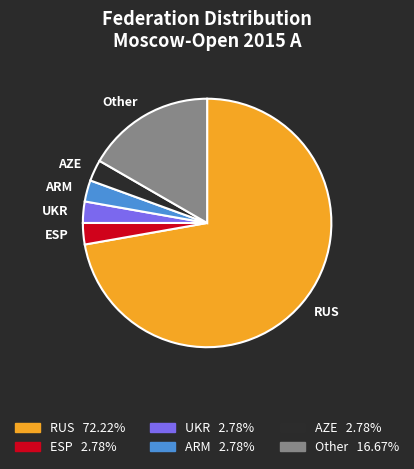

Does RUS account for over 50% of the chart?

Yes